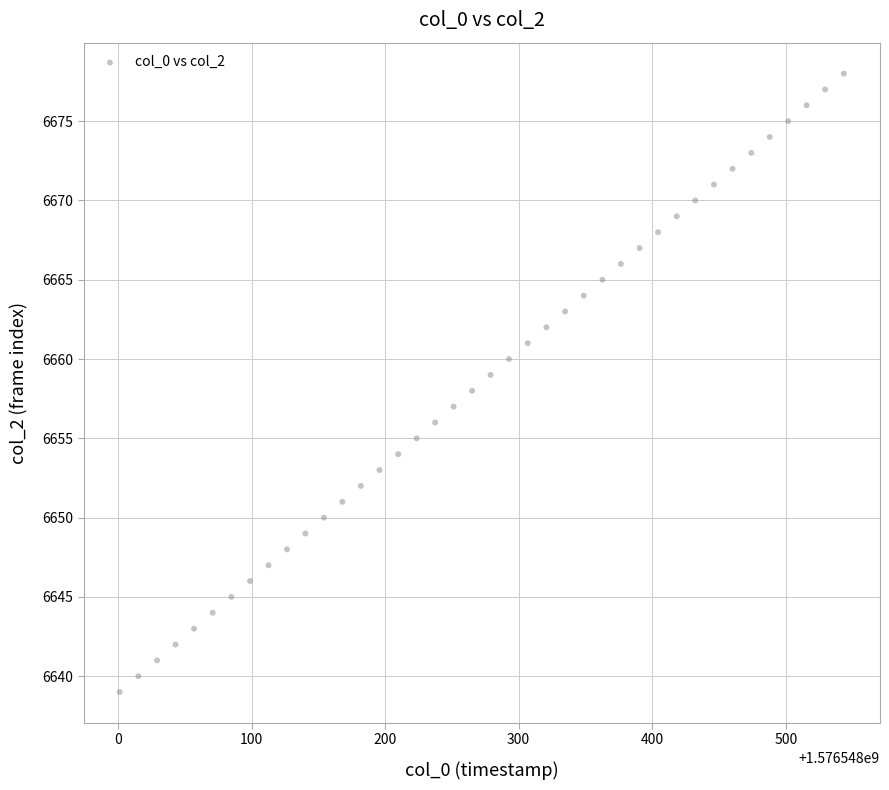

What is the range of Y values (max minus min)?

39